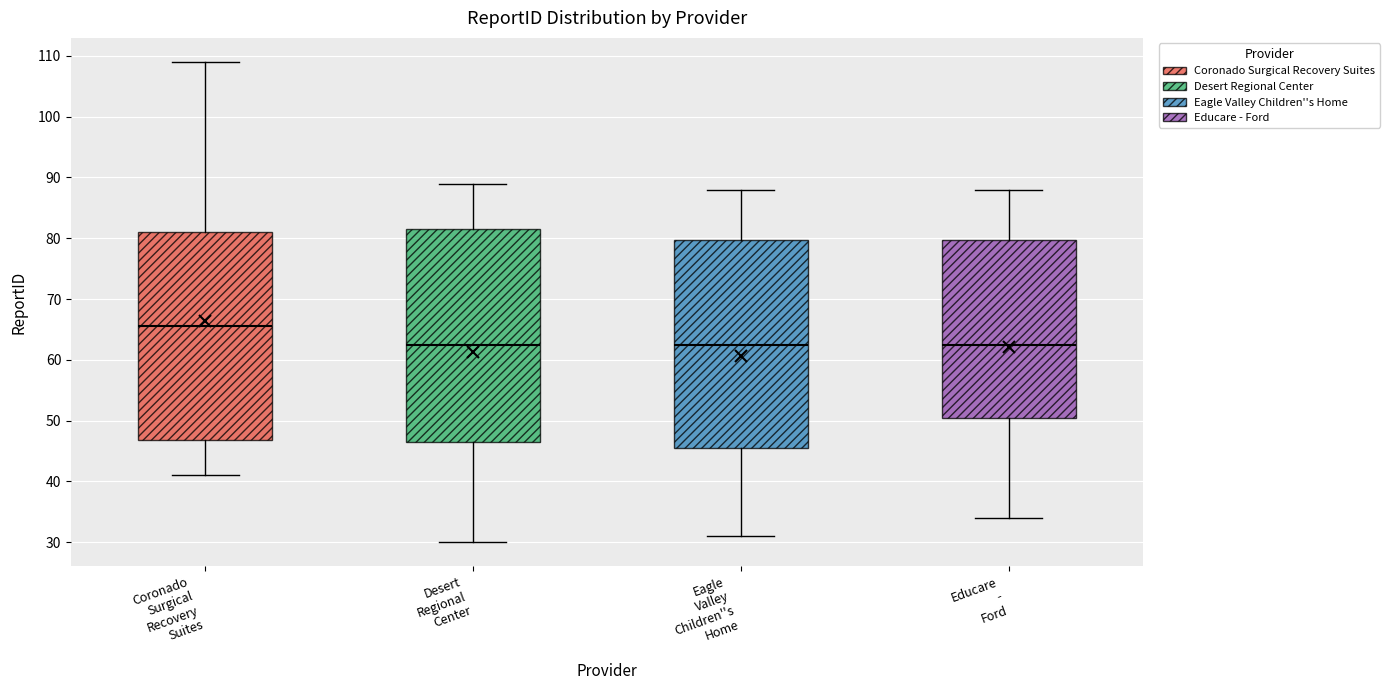

Reading left to right, transcribe this box plot: for each box, give where its median line is, the range the box spans, and where its two whiskers end, as read against the y-axis. The values are not printed on the chart, so give them approximately, as read against the axis.

Coronado Surgical Recovery Suites: median 66, box 47 to 81, whiskers 41 to 109
Desert Regional Center: median 63, box 47 to 82, whiskers 30 to 89
Eagle Valley Children''s Home: median 63, box 46 to 80, whiskers 31 to 88
Educare - Ford: median 63, box 51 to 80, whiskers 34 to 88